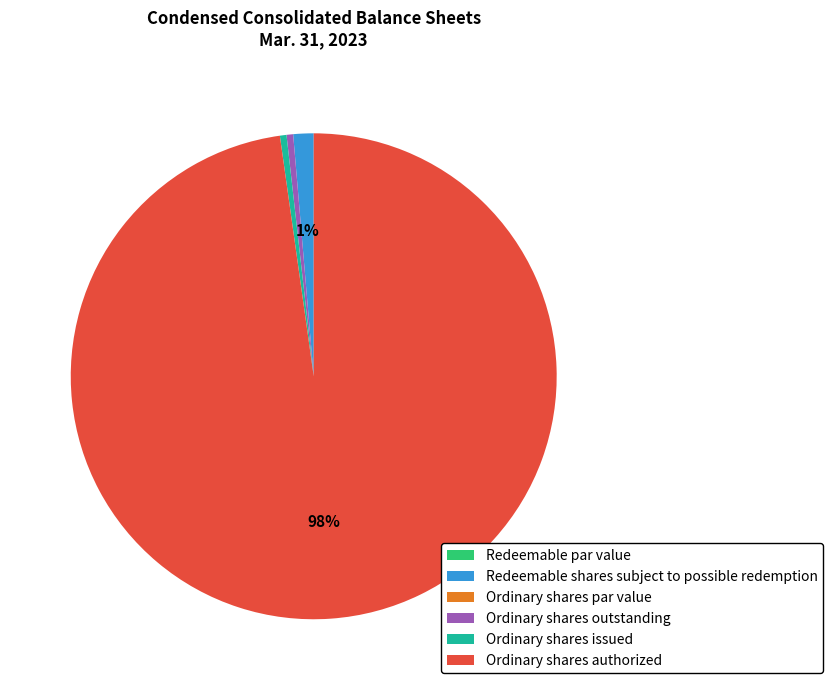

What is the largest slice in the pie chart?

Ordinary shares authorized